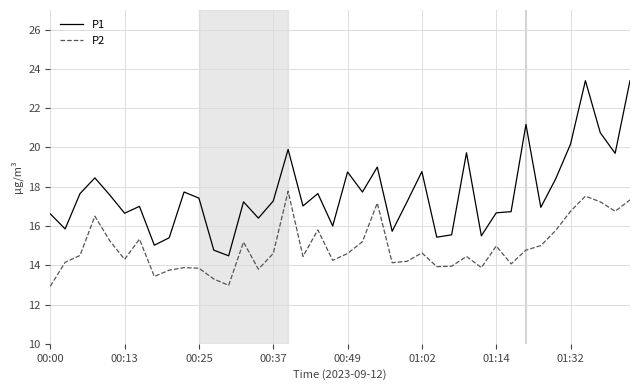

Which series has the widest spread of values?

P1